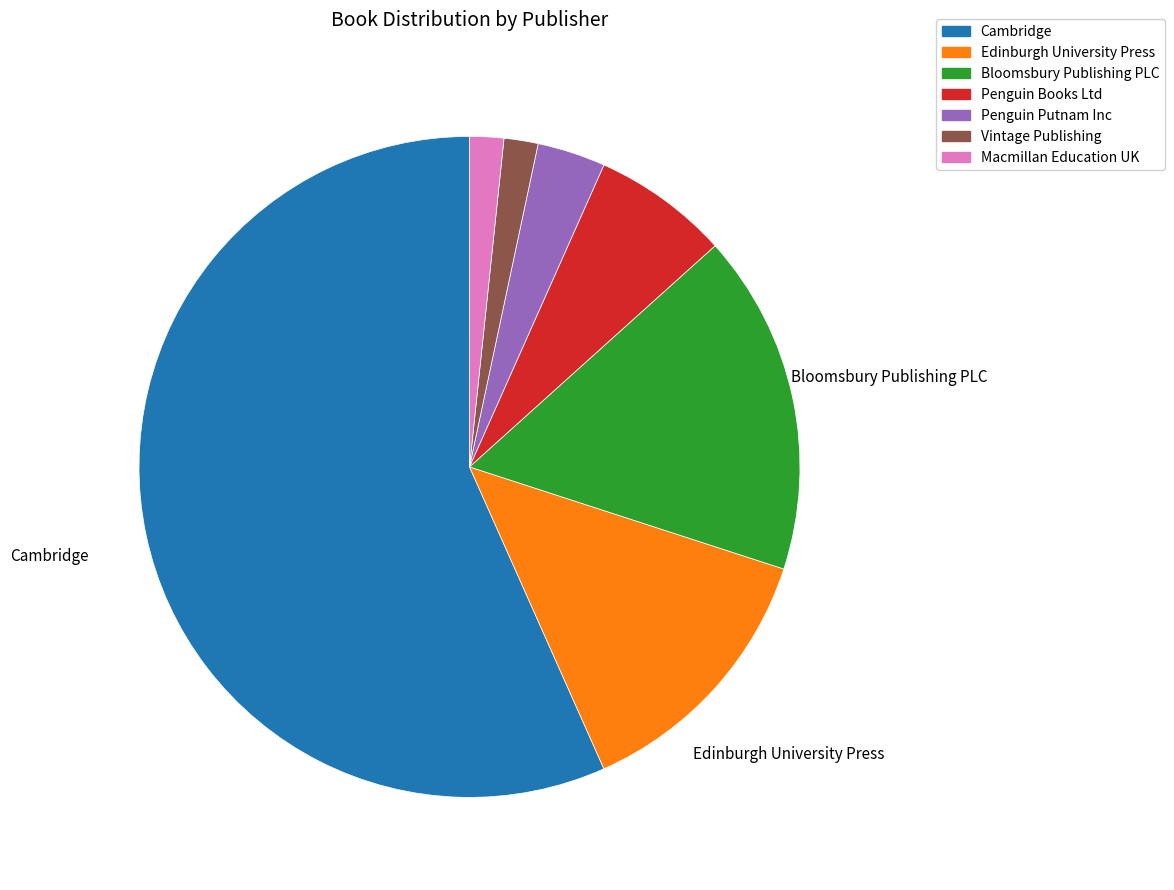

Does Cambridge account for over 50% of the chart?

Yes